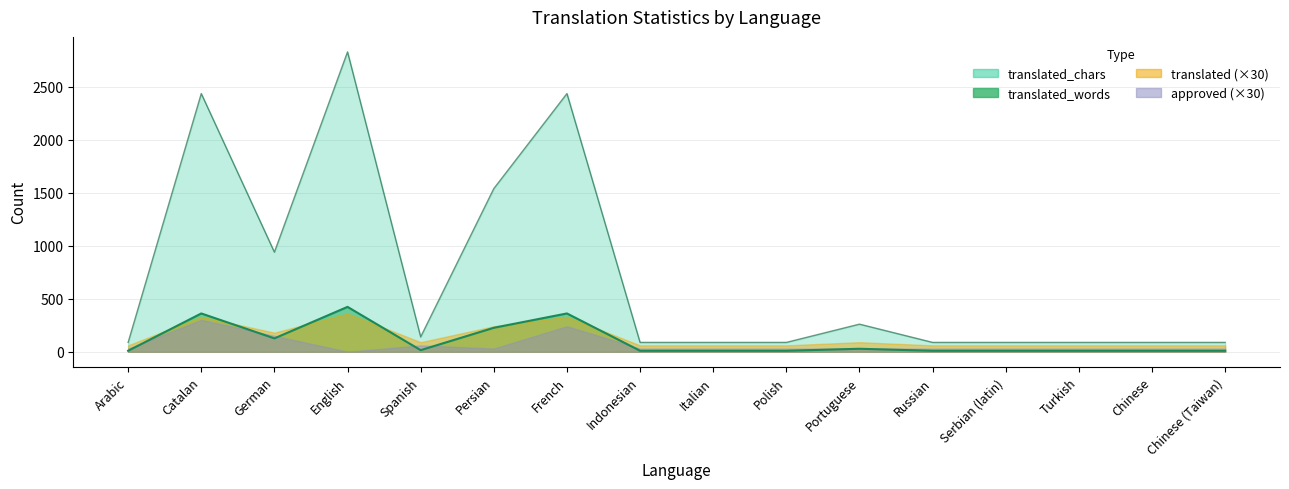

Is it true that translated_words equals 168 at German?

False